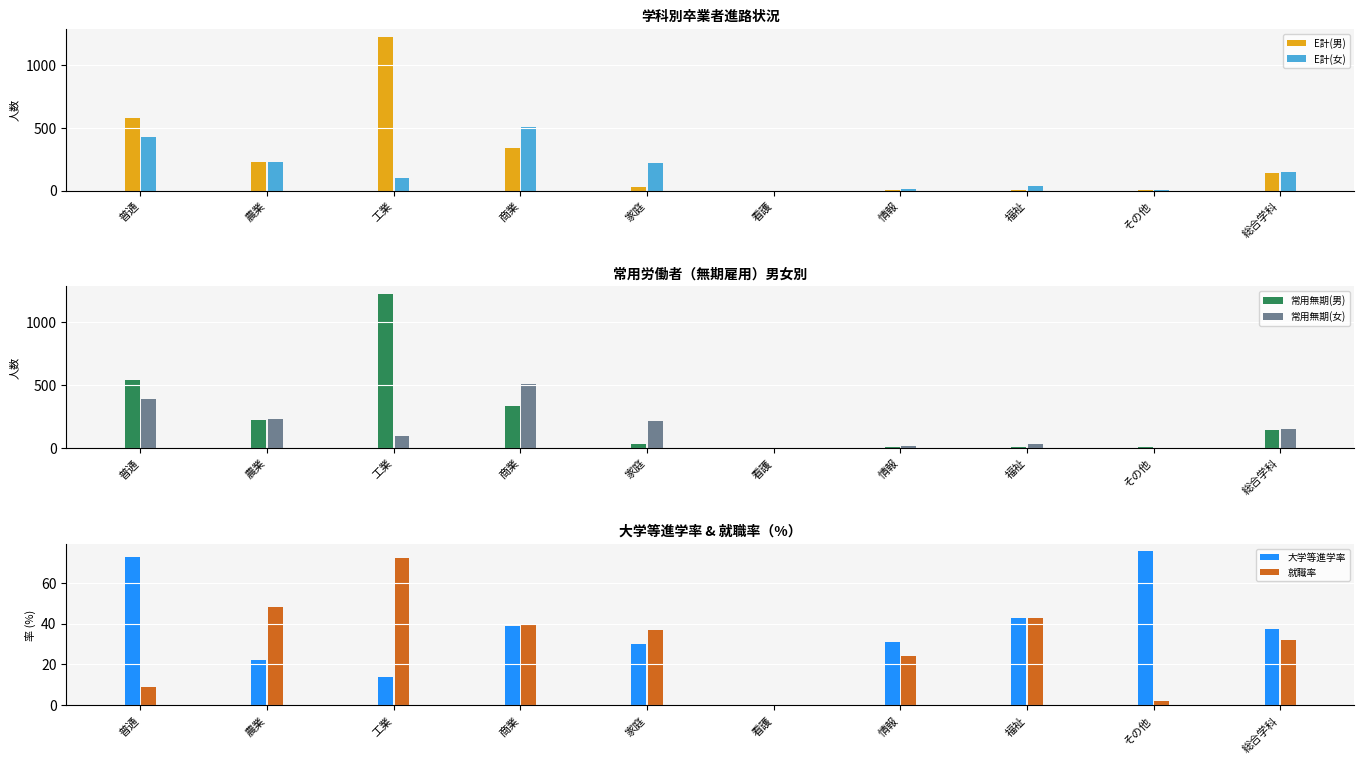

List the series in order of their peak value, lowest first.

就職率, 大学等進学率, 常用無期(女), E計(女), 常用無期(男), E計(男)